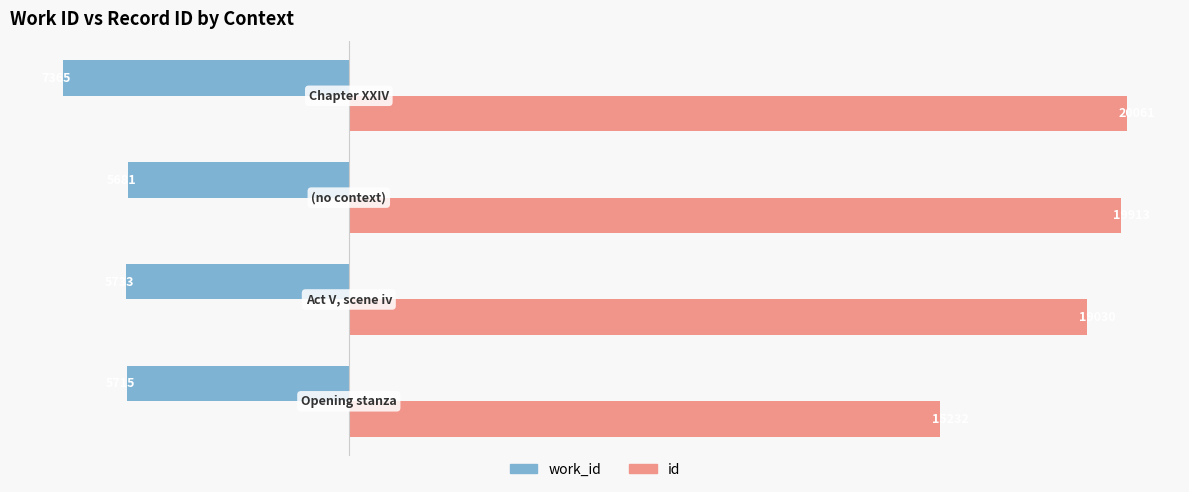

Rank the series by their average value, from lowest to highest.

work_id, id